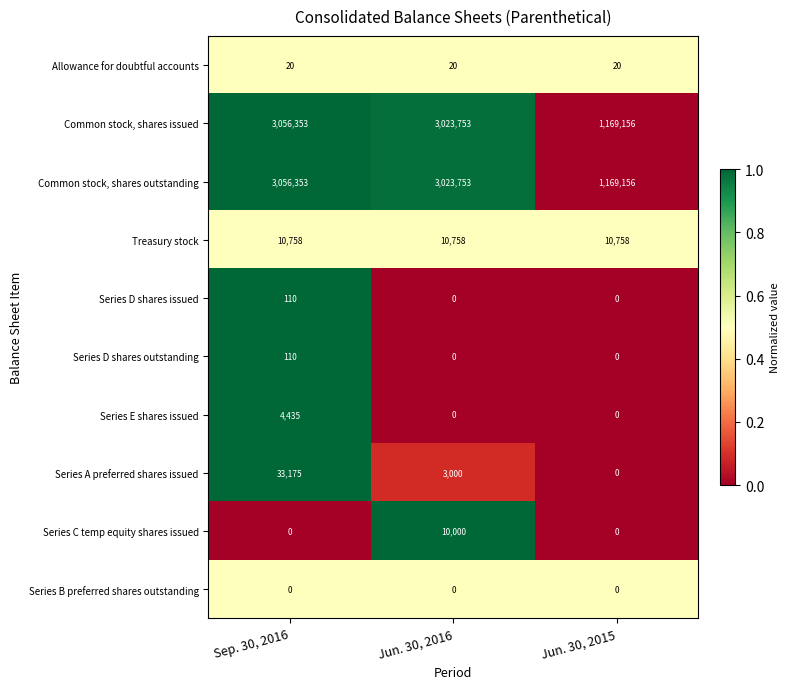

What is the total value across all series at Jun. 30, 2015?

2349090